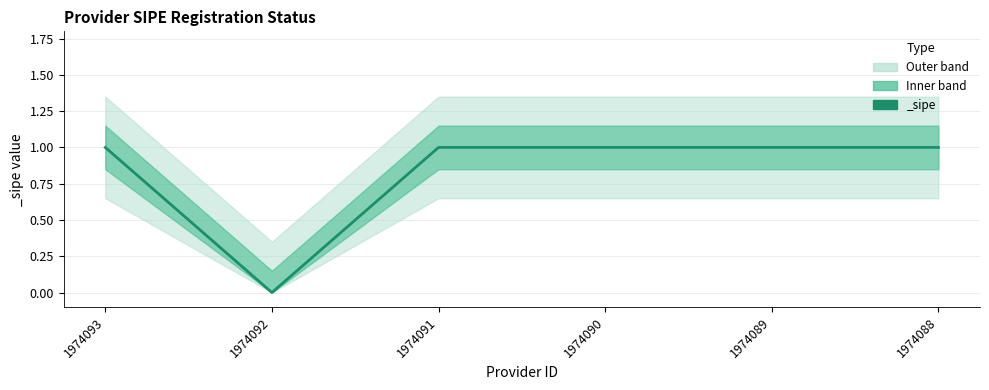

How many data points are less than 1?

1